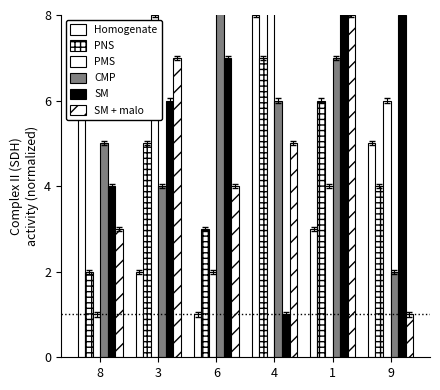

Does the chart contain stacked bars?

No